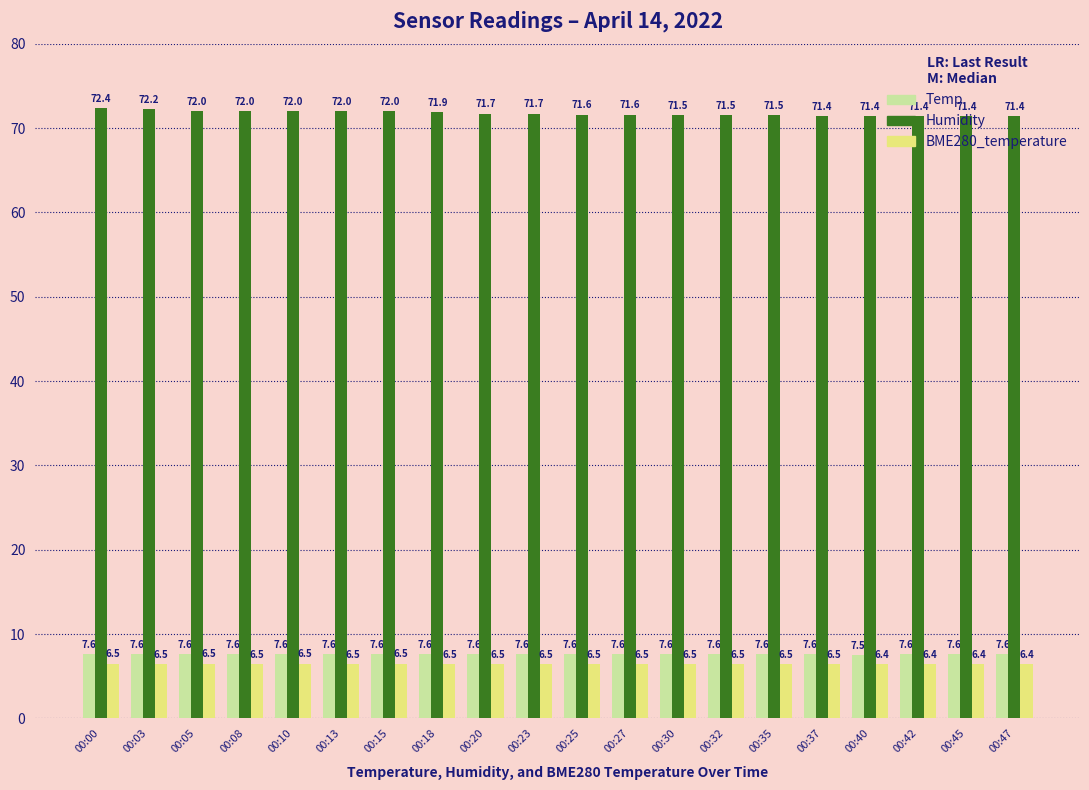

At which category is the sum across all series the highest?

00:00